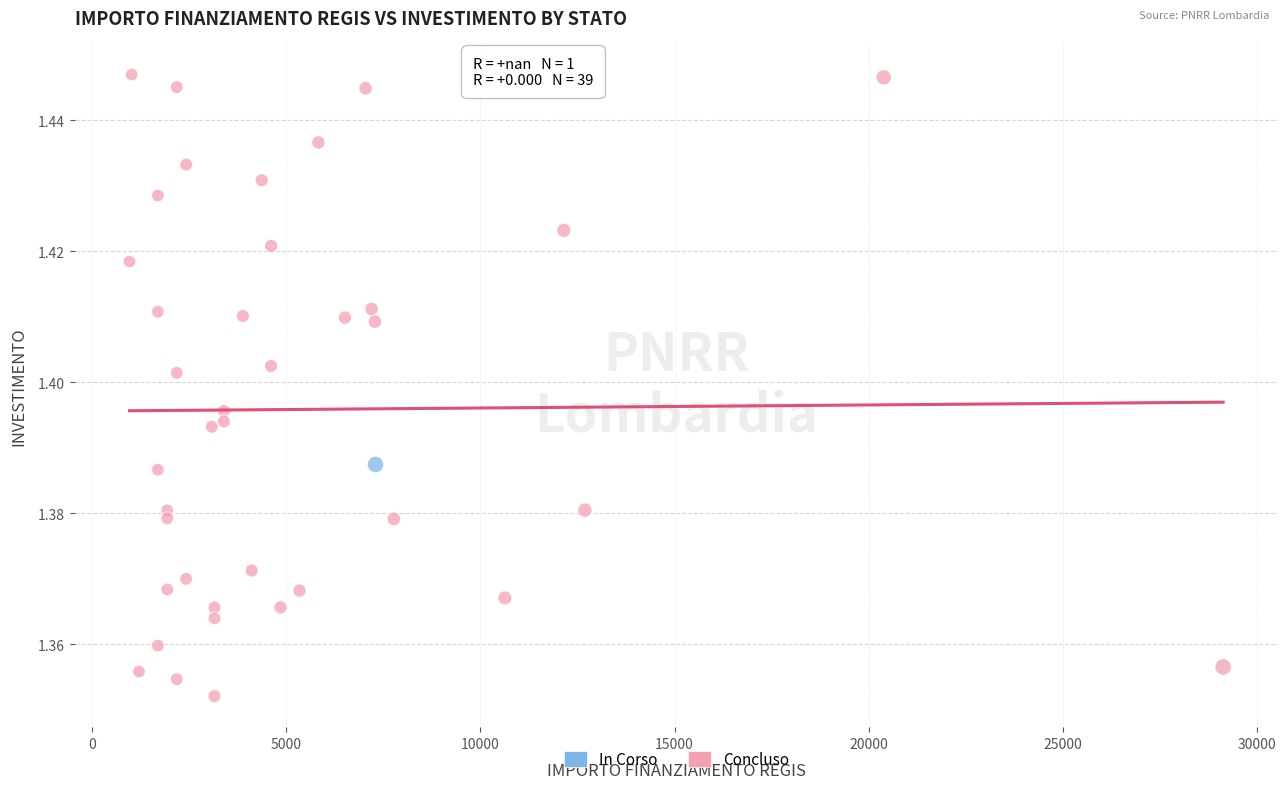

What are all the series names shown in the legend?

In Corso, Concluso